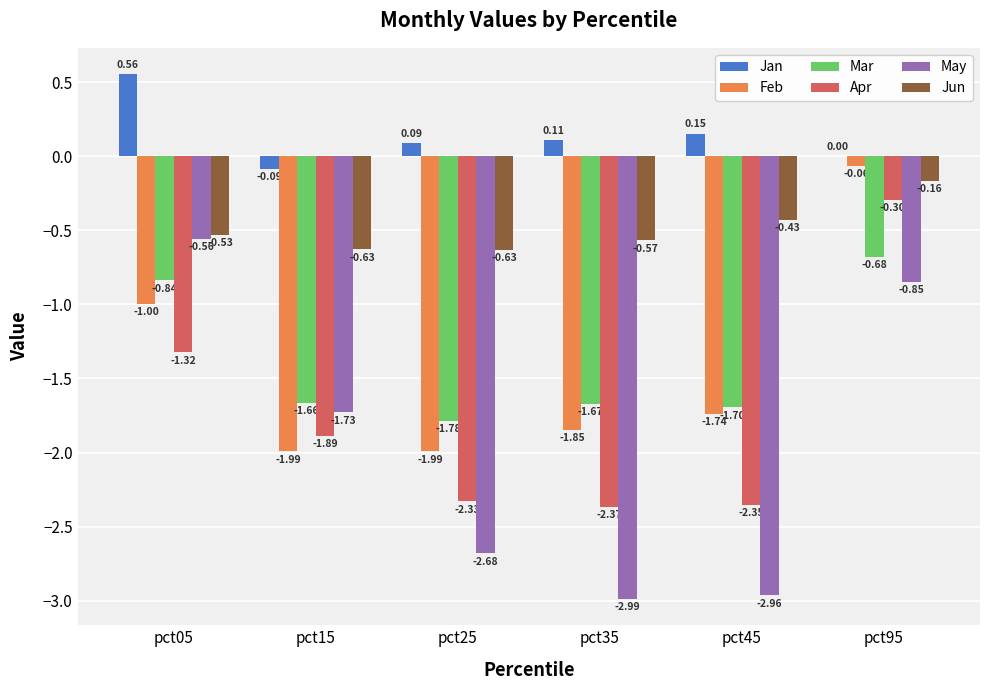

At which category is the sum across all series the highest?

pct95